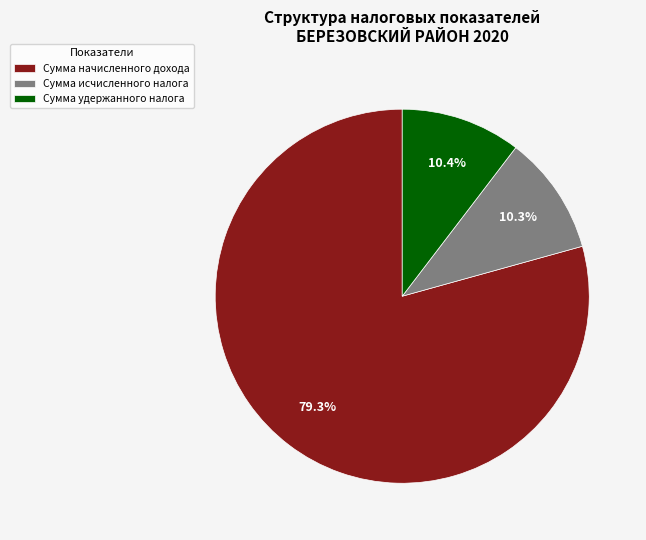

Which has a higher value, Сумма исчисленного налога or Сумма начисленного дохода?

Сумма начисленного дохода